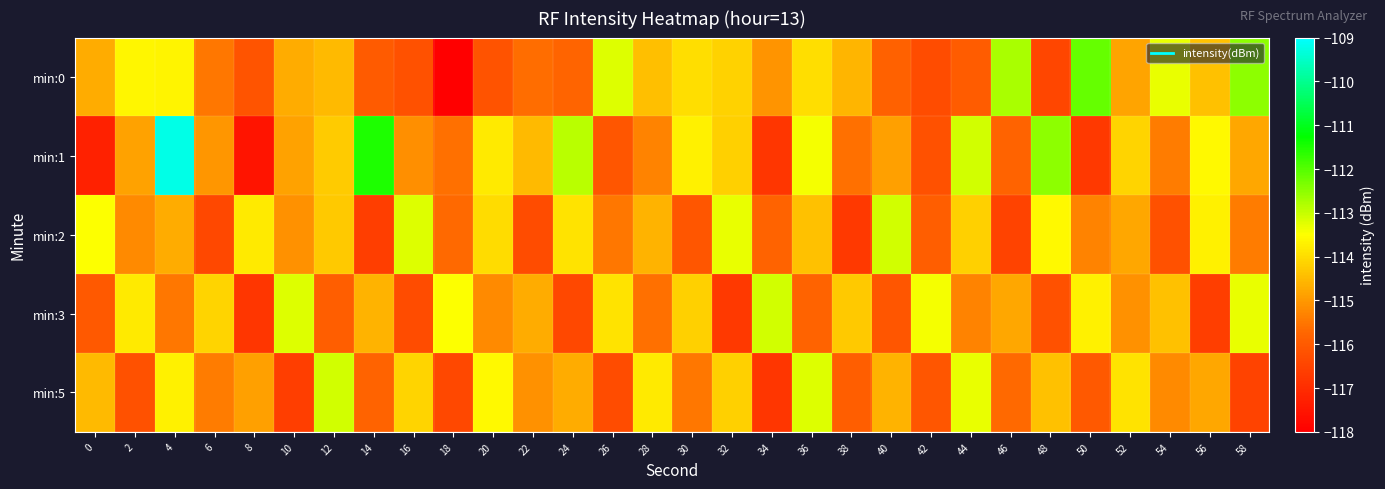

At which category does the chart reach its peak across all series?

4